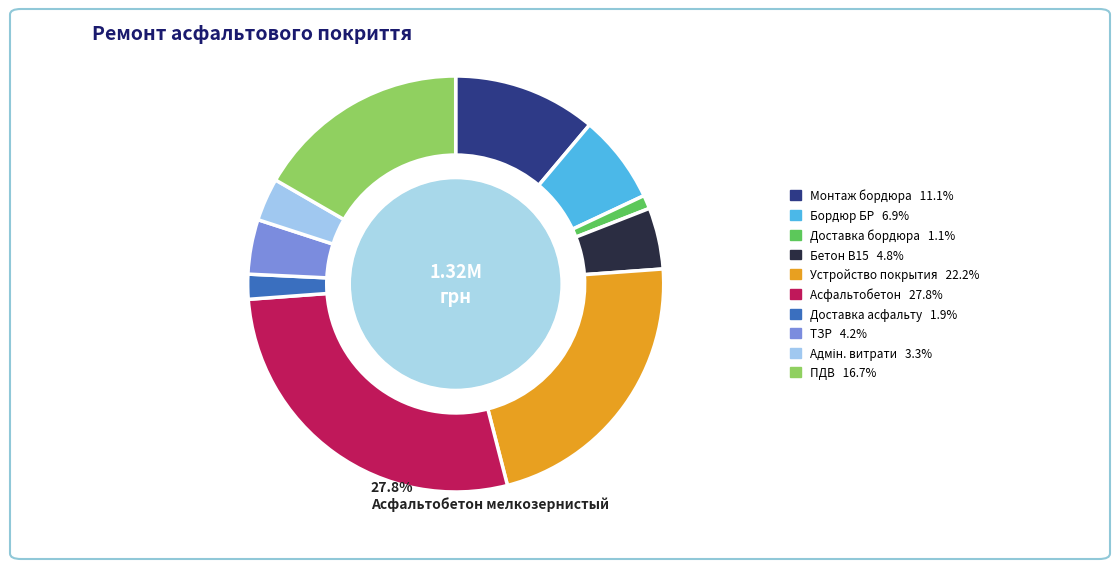

Does any single category account for the majority?

No